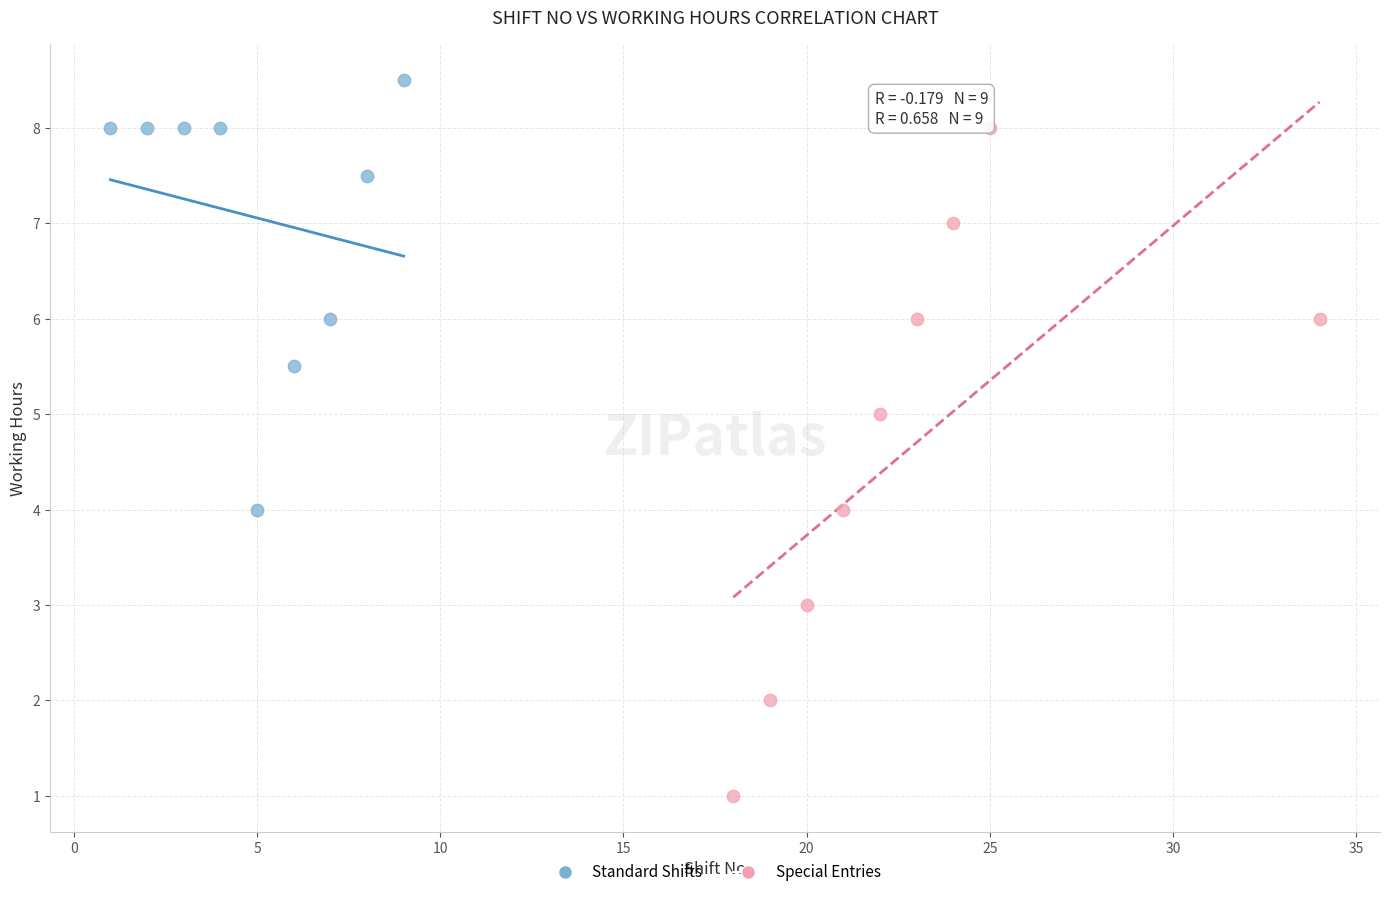

Which series contains the lowest Y value?

Special Entries